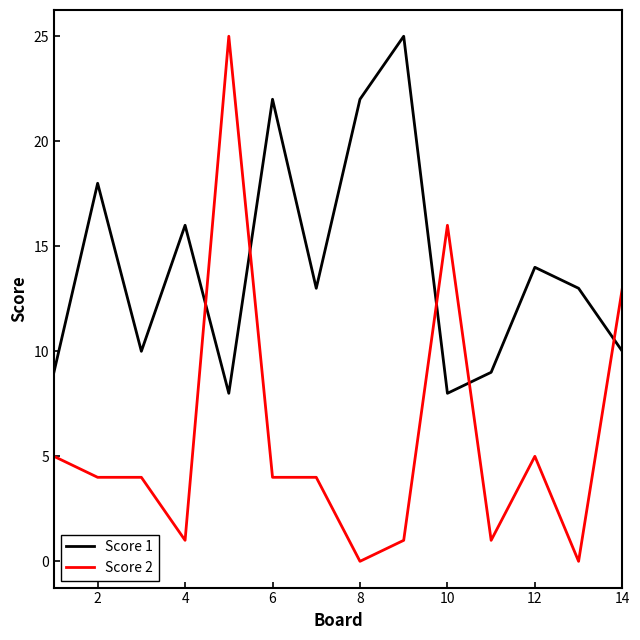

Which series ends up on top after the final intersection of Score 1 and Score 2?

Score 2